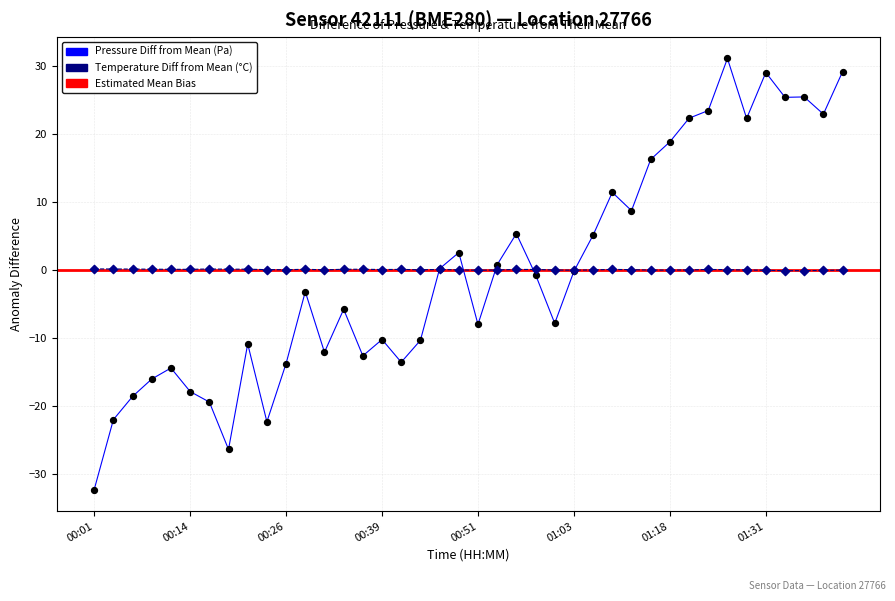

Which series has the widest spread of Y values?

pressure